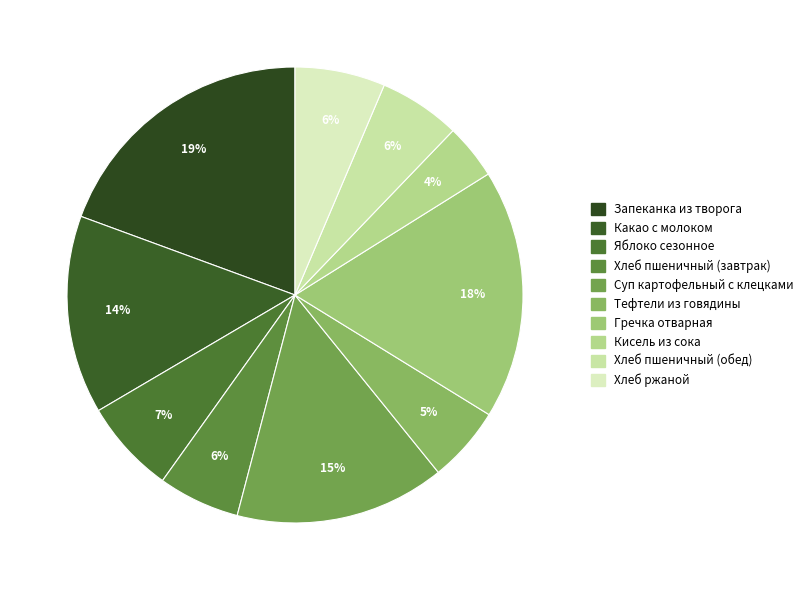

What is the largest slice in the pie chart?

Запеканка из творога со сгущенным молоком